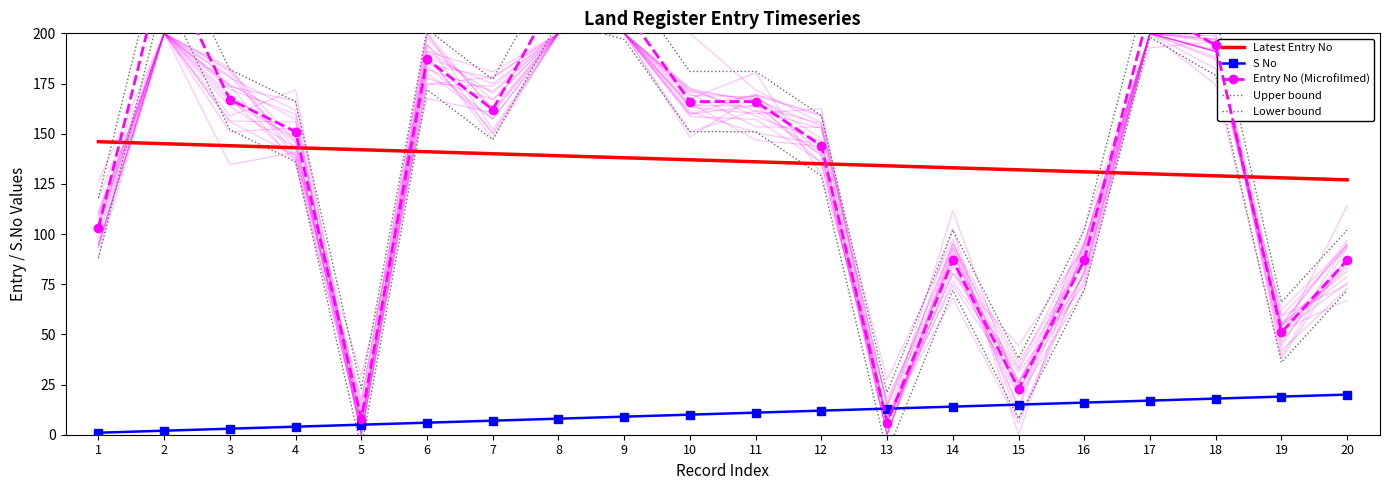

True or false: Latest Entry No and S No intersect in this chart.

False